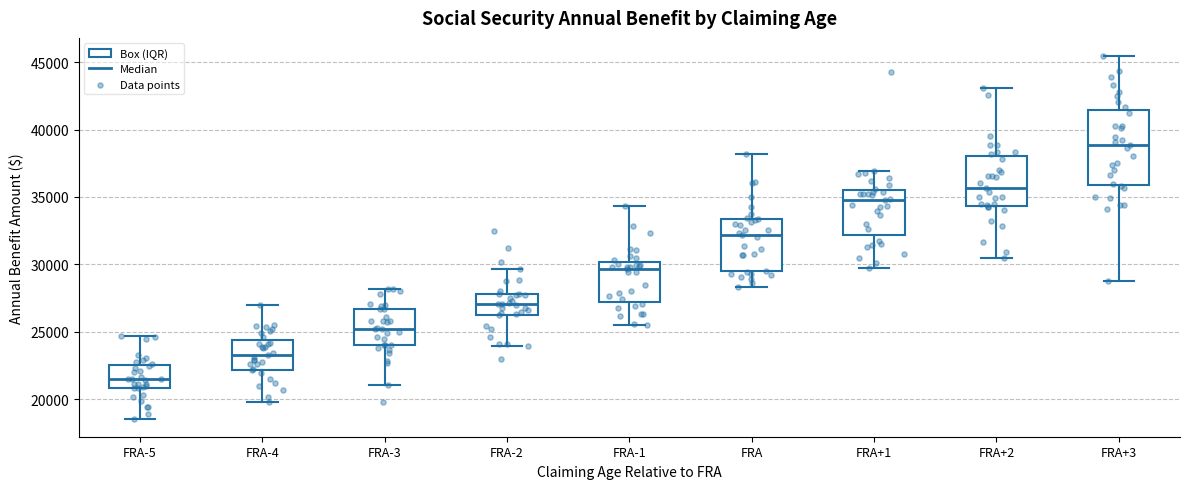

Reading left to right, read every box against the y-axis: the position of its median line, the range the box covers, and the ends of its whiskers. The values are not printed on the chart, so give them approximately, as read against the axis.

FRA-5: median 21500, box 21000 to 22500, whiskers 18500 to 24500
FRA-4: median 23500, box 22000 to 24500, whiskers 20000 to 27000
FRA-3: median 25000, box 24000 to 26500, whiskers 21000 to 28000
FRA-2: median 27000, box 26500 to 28000, whiskers 24000 to 29500
FRA-1: median 29500, box 27500 to 30000, whiskers 25500 to 34500
FRA: median 32000, box 29500 to 33500, whiskers 28500 to 38000
FRA+1: median 35000, box 32000 to 35500, whiskers 29500 to 37000
FRA+2: median 35500, box 34500 to 38000, whiskers 30500 to 43000
FRA+3: median 39000, box 36000 to 41500, whiskers 29000 to 45500